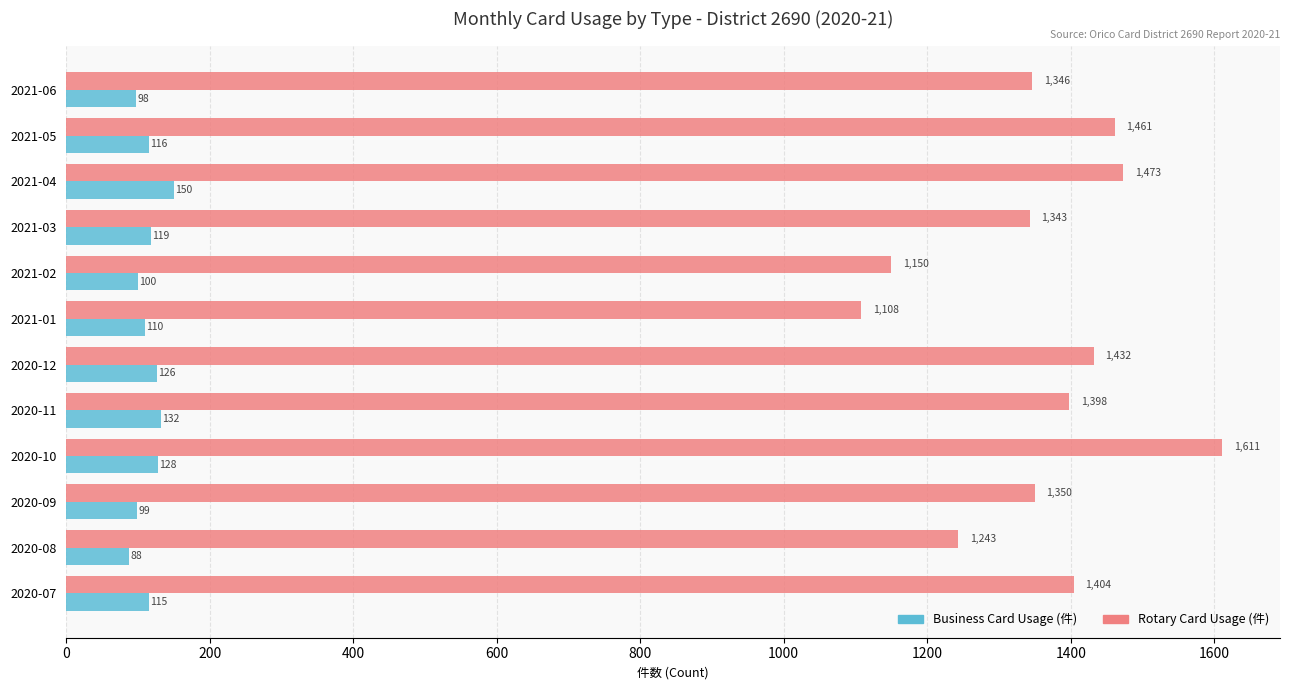

What is the average value of the Business Card Usage (件) series?

115